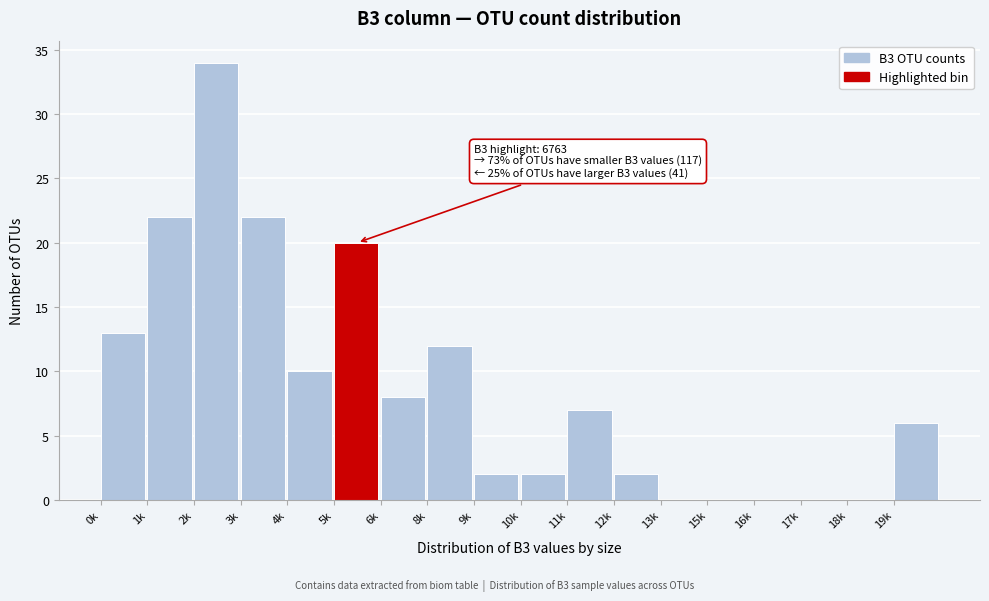

Reading left to right, what are all the values shown in this chart?

0k=13	1k=22	2k=34	3k=22	4k=10	5k=20	6k=8	8k=12	9k=2	10k=2	11k=7	12k=2	13k=0	15k=0	16k=0	17k=0	18k=0	19k=6